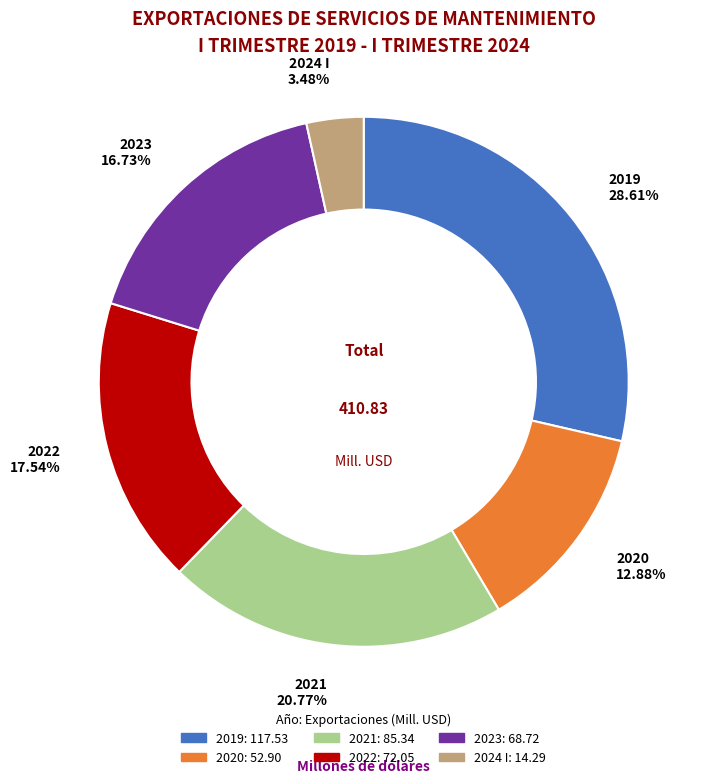

What is the largest slice in the pie chart?

2019